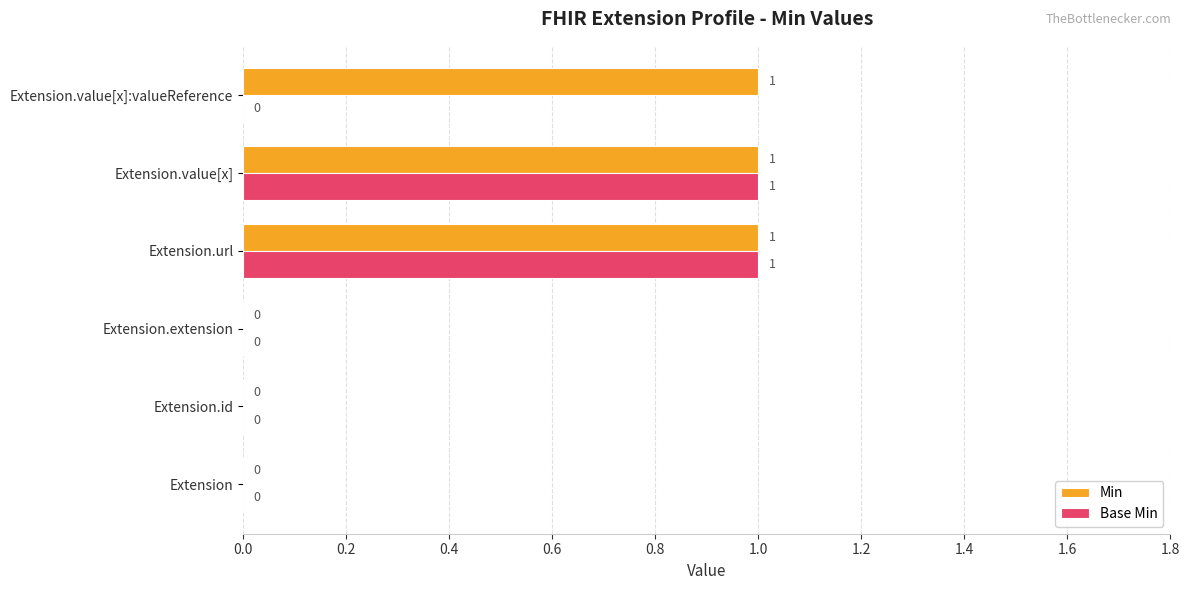

The value of Base Min at Extension.value[x] is 1. True or false?

True